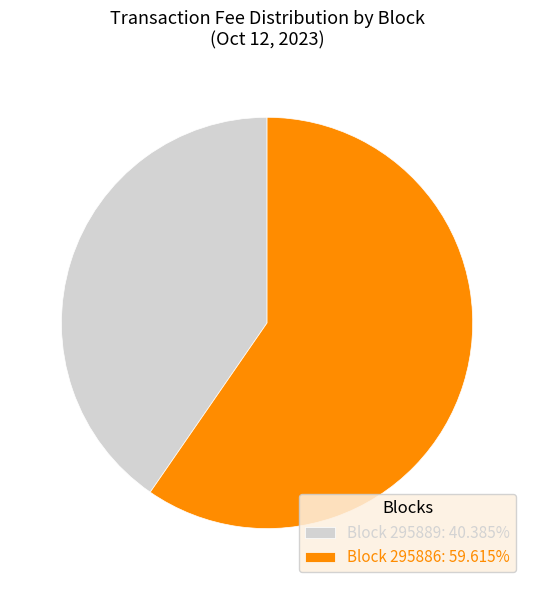

Do Block 295889: 40.385% and Block 295886: 59.615% together represent more than half of the pie?

Yes